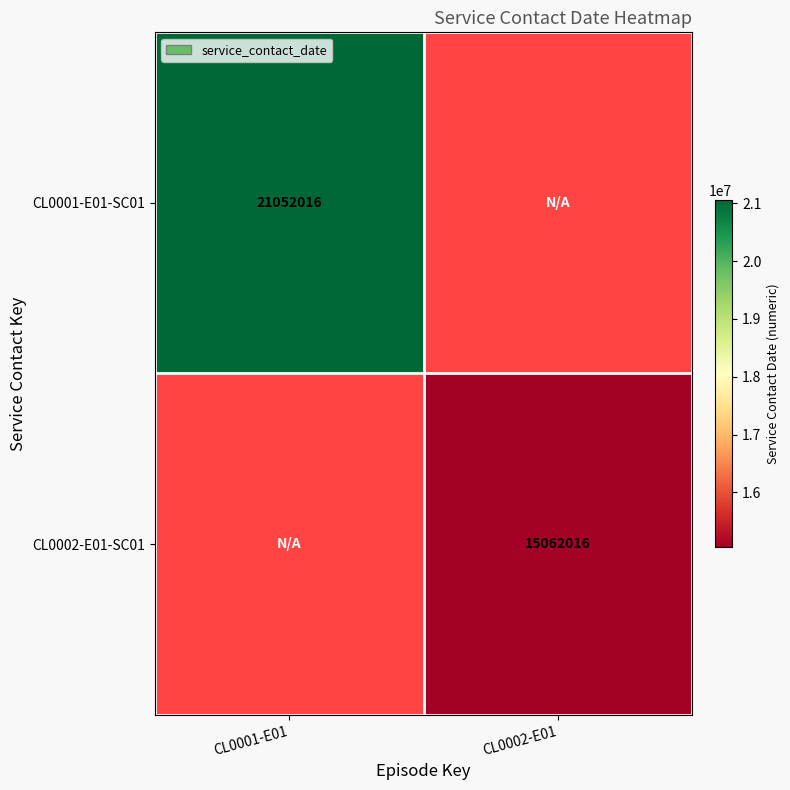

The value of CL0002-E01-SC01 at CL0002-E01 is 6499906. True or false?

False